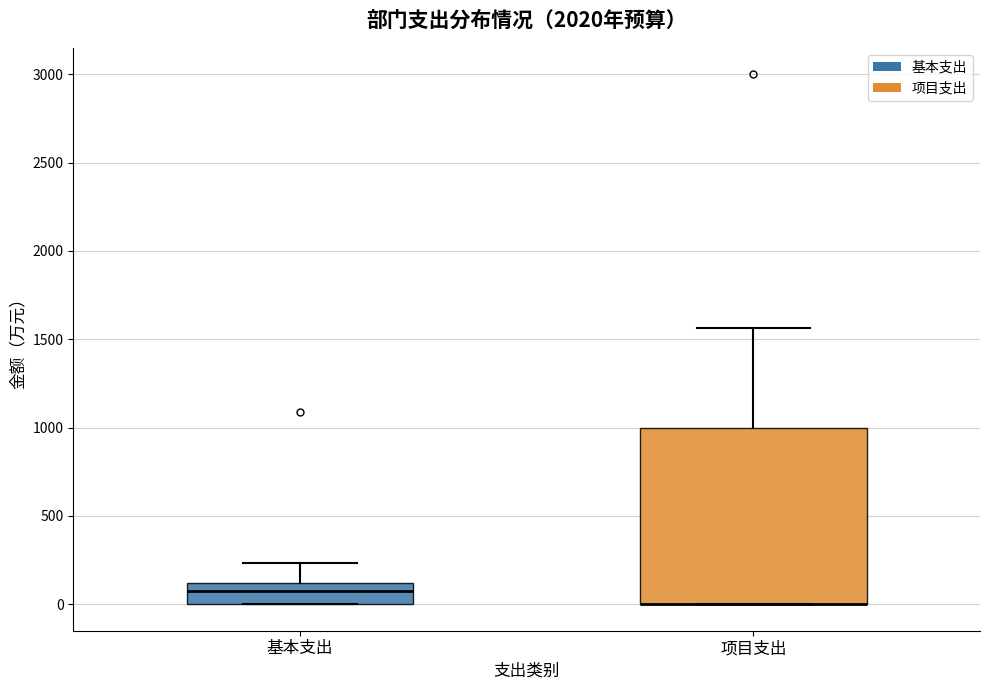

Comparing the boxes themselves (not the whiskers), which one is the tallest?

项目支出